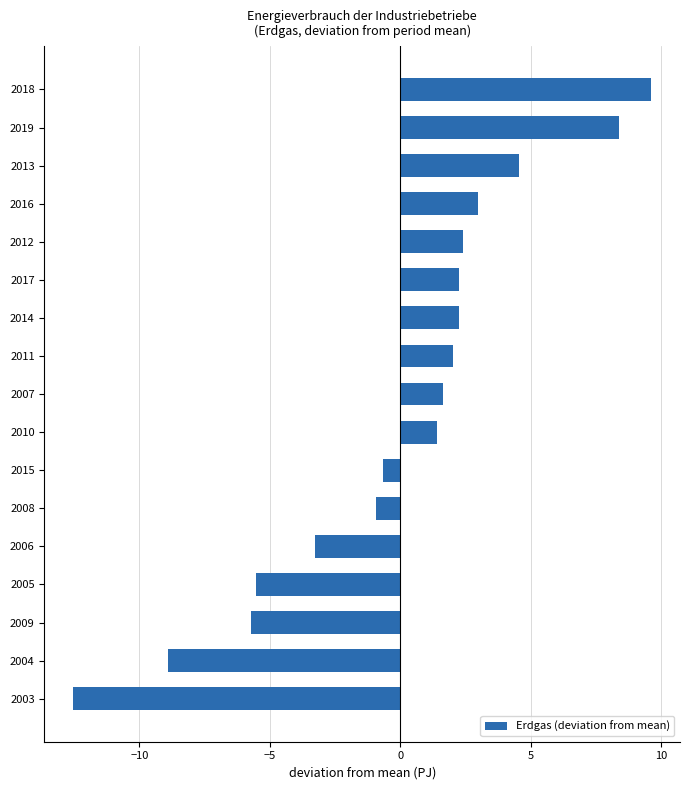

How many bars are there in total?

17